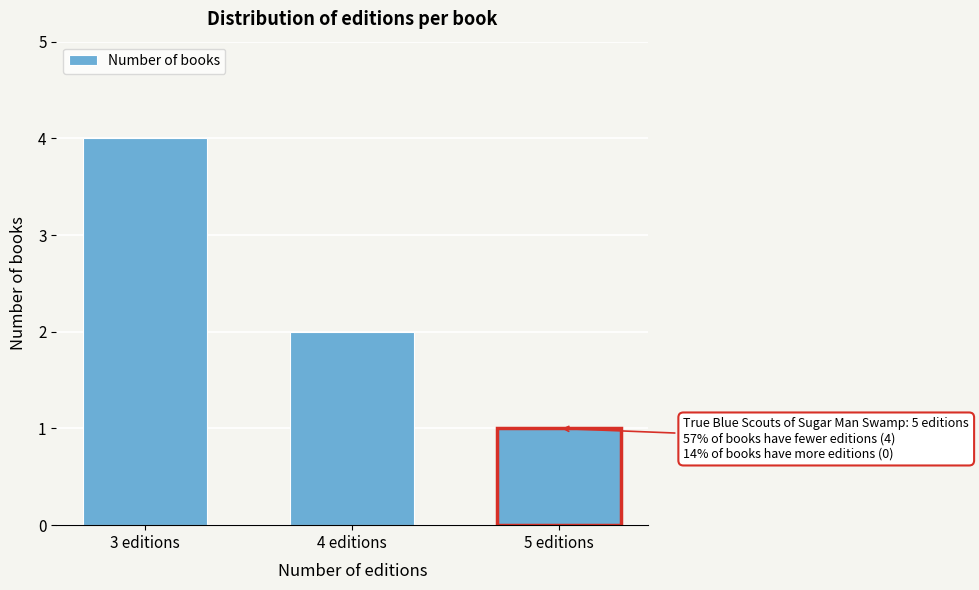

Reading left to right, list all the values displayed in this chart.

3 editions=4	4 editions=2	5 editions=1